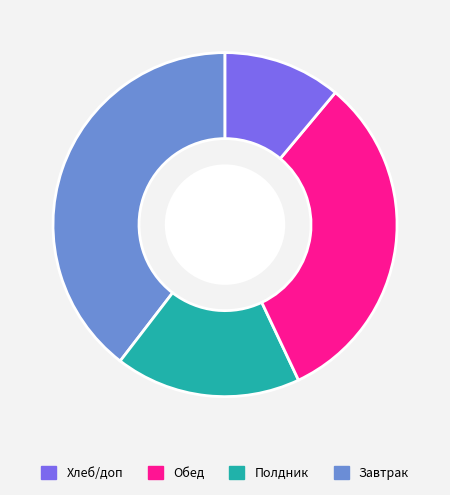

Does any single category account for the majority?

No